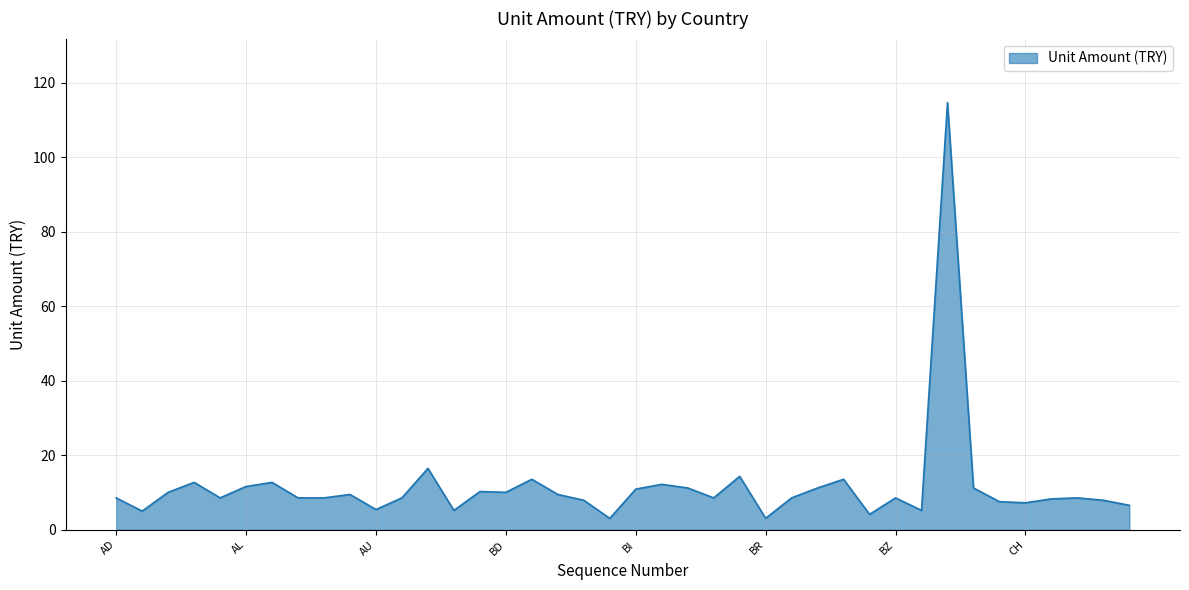

What is the greatest value displayed?

114.7